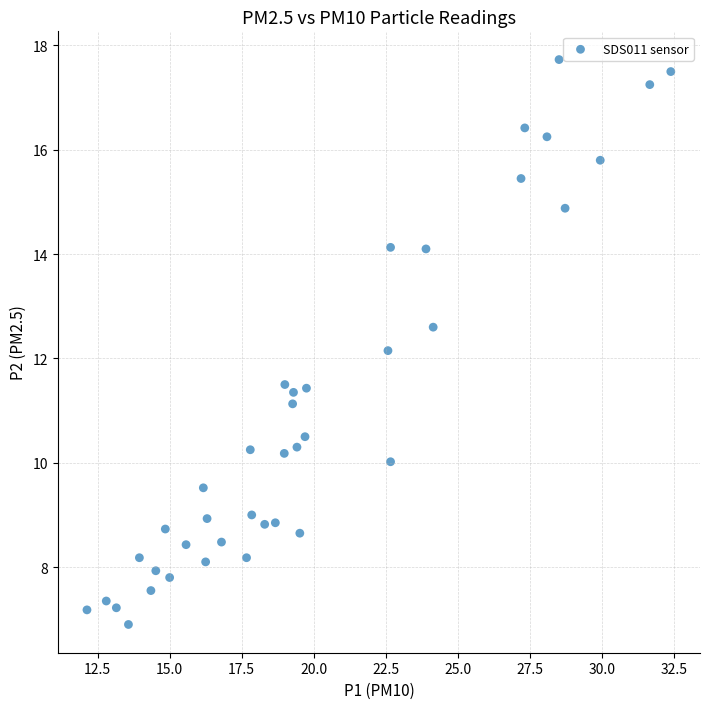

What is the range of Y values (max minus min)?

10.8